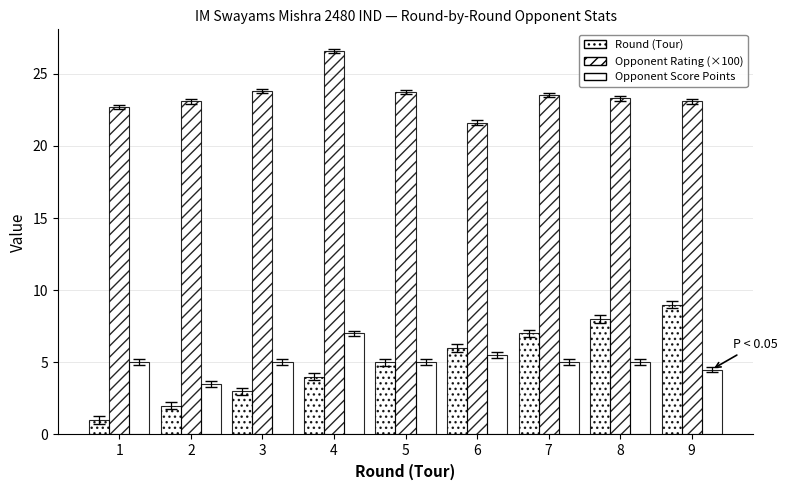

Rank the categories by Opponent Score Points value from lowest to highest.

2, 9, 1, 3, 5, 7, 8, 6, 4